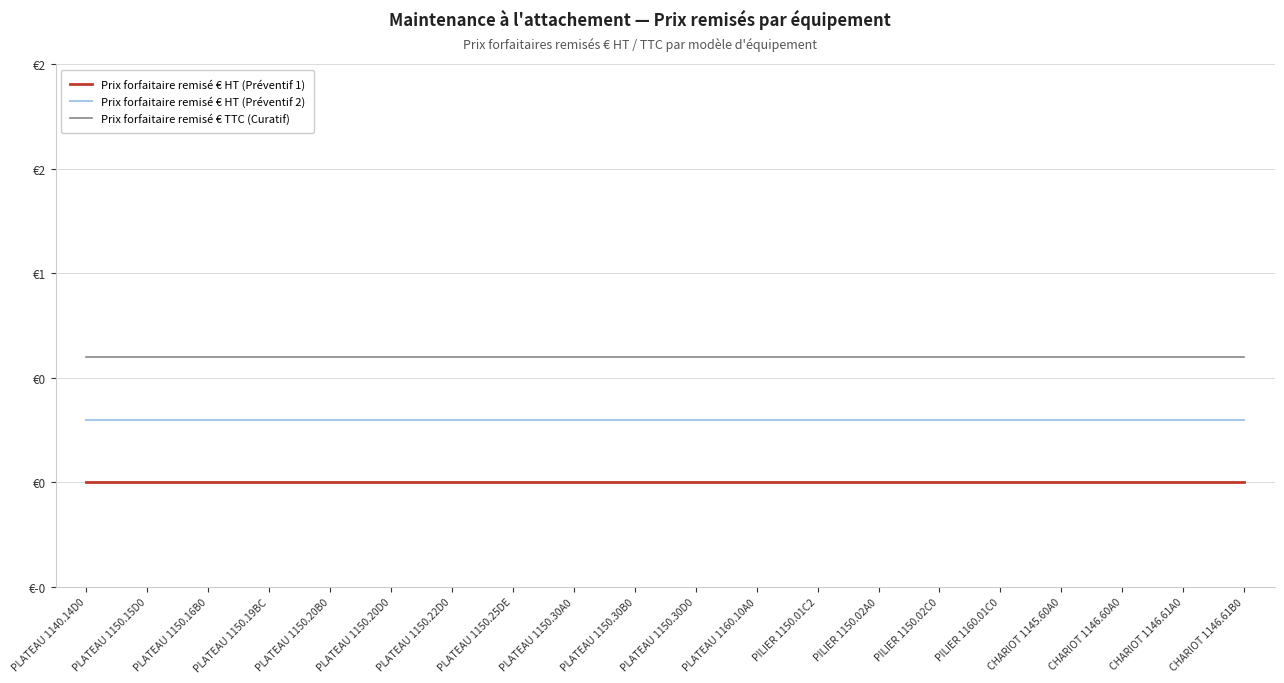

True or false: Prix forfaitaire remisé € TTC (Curatif) and Prix forfaitaire remisé € HT (Préventif 1) cross at least once.

False